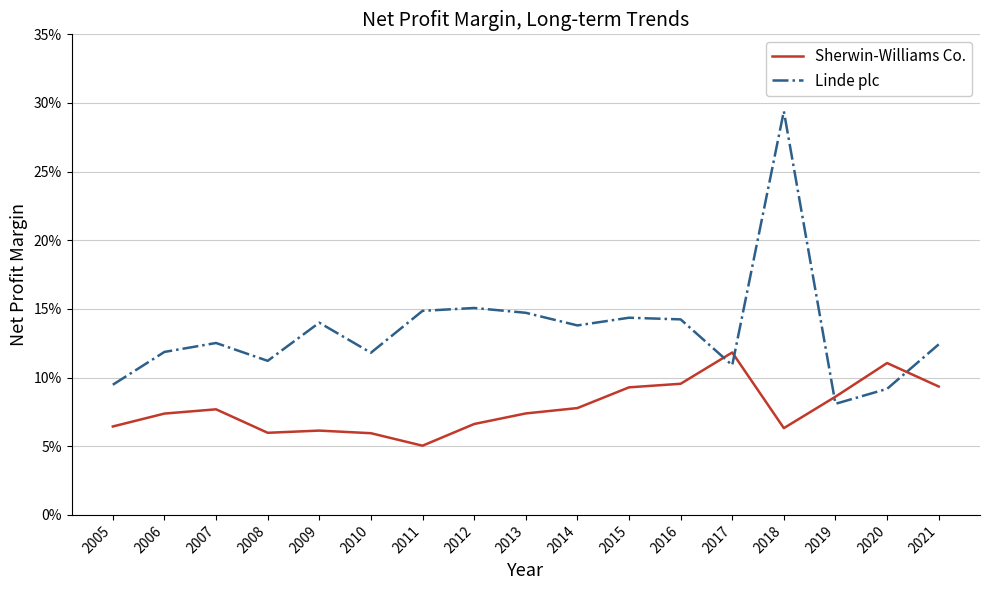

Is this an area chart (filled region under the line)?

No